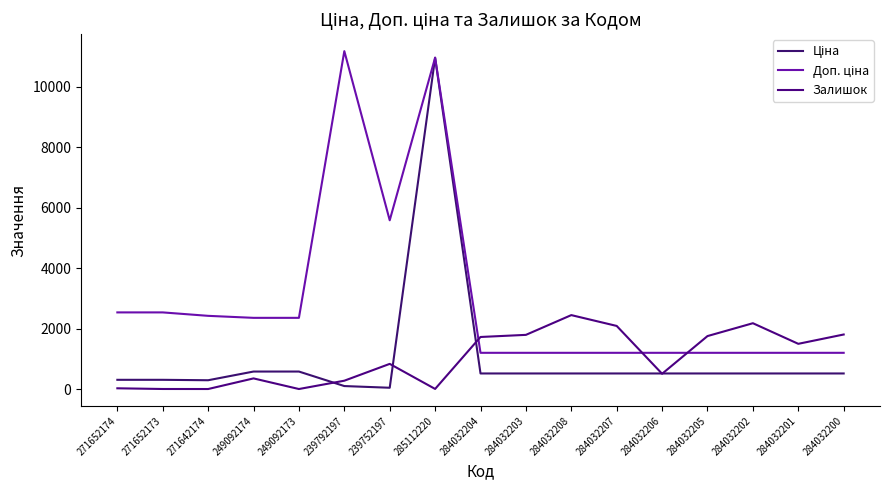

What is the difference between the highest and lowest values at 271652173?

2531.4